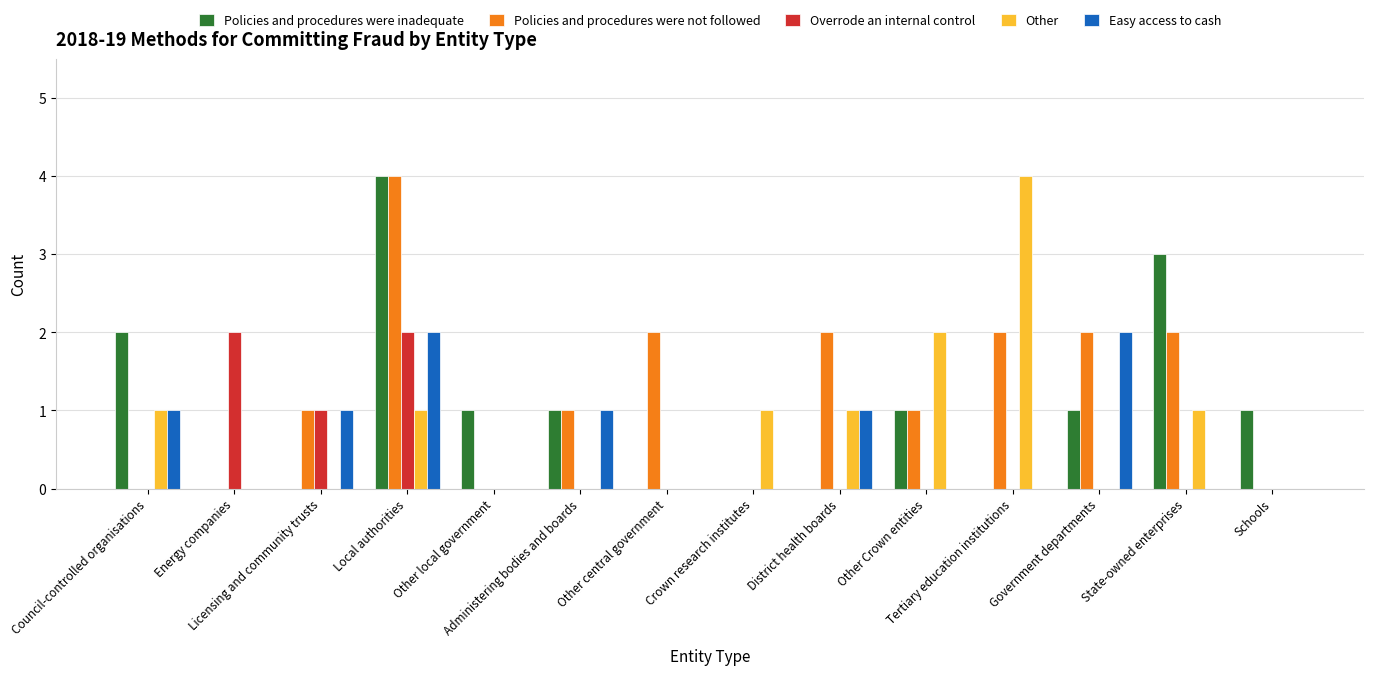

What is the sum of all Overrode an internal control values?

5